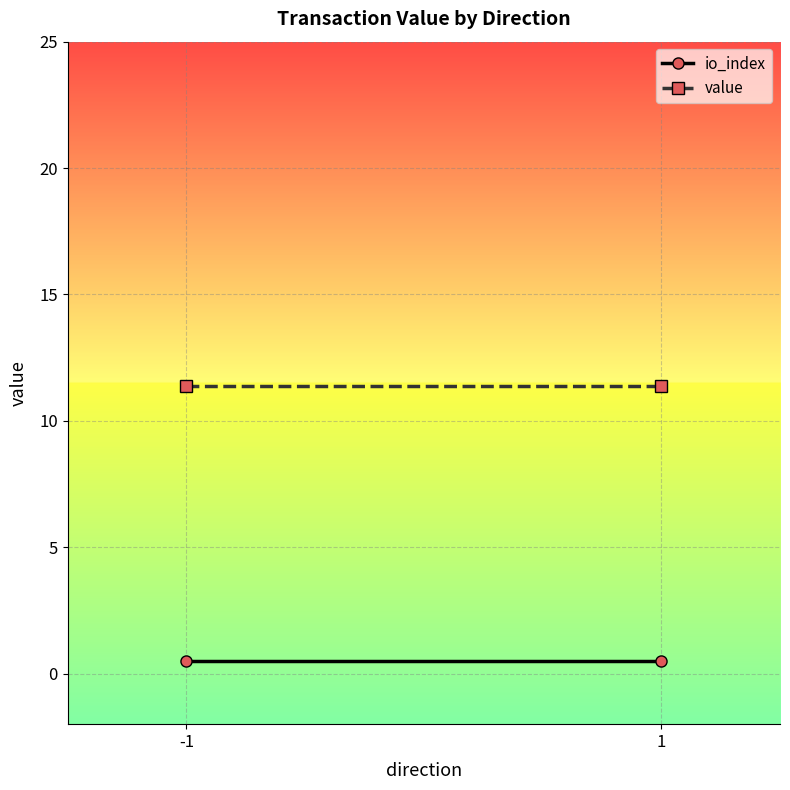

What is the value of the io_index point at the 2nd from the left?

0.5